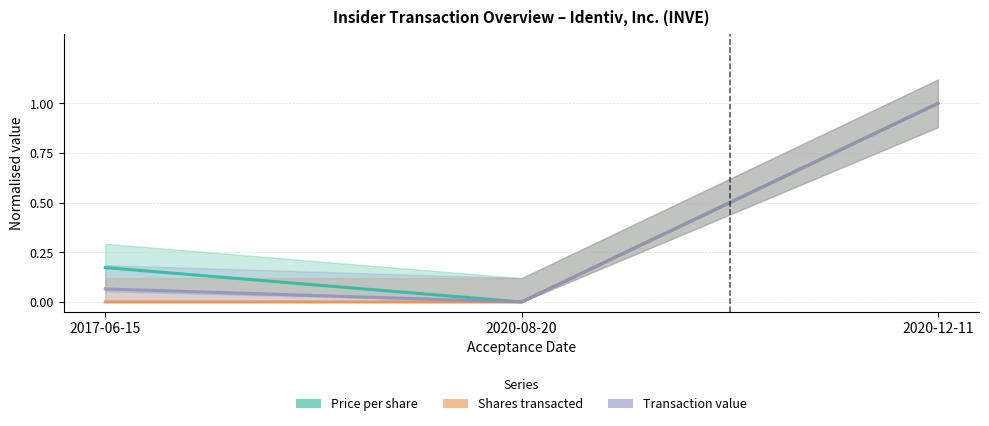

The transactionValue series shows -0.5 at 2020-08-20. True or false?

False